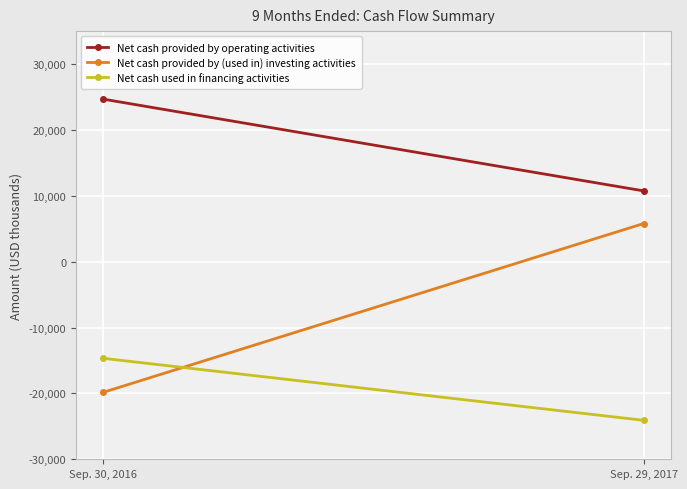

What are all the series names shown in the legend?

Net cash provided by operating activities, Net cash provided by (used in) investing activities, Net cash used in financing activities